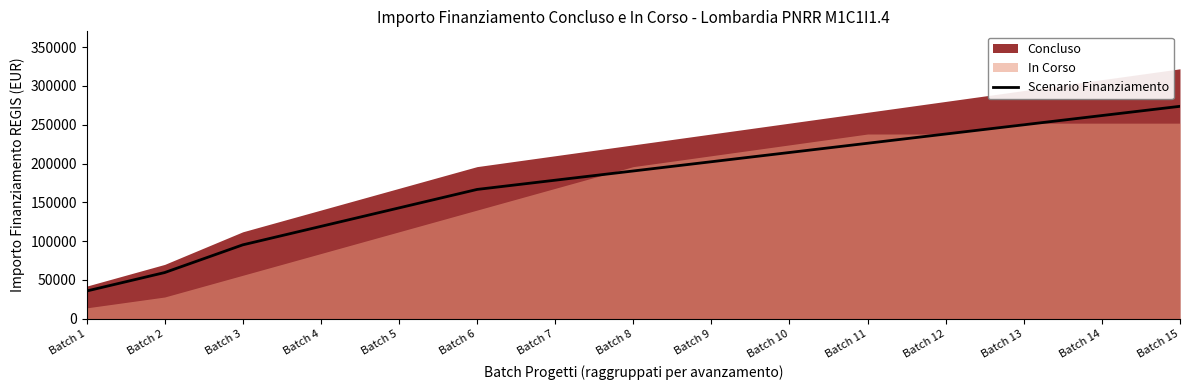

Does the chart have visible grid lines?

No